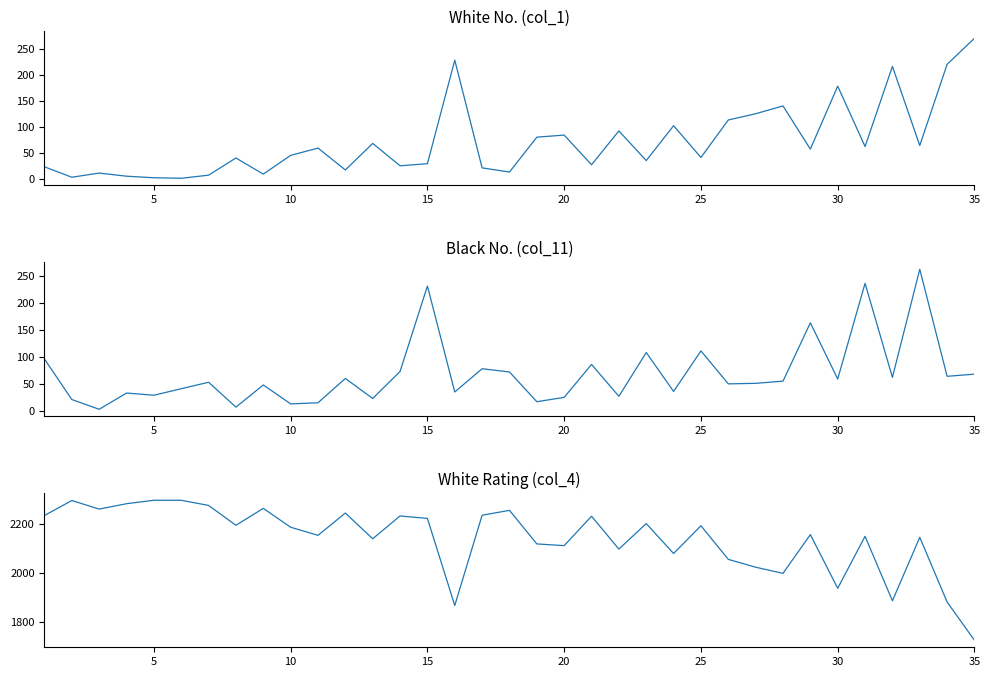

How many values in the Black No. (col_11) series are below 54?

17